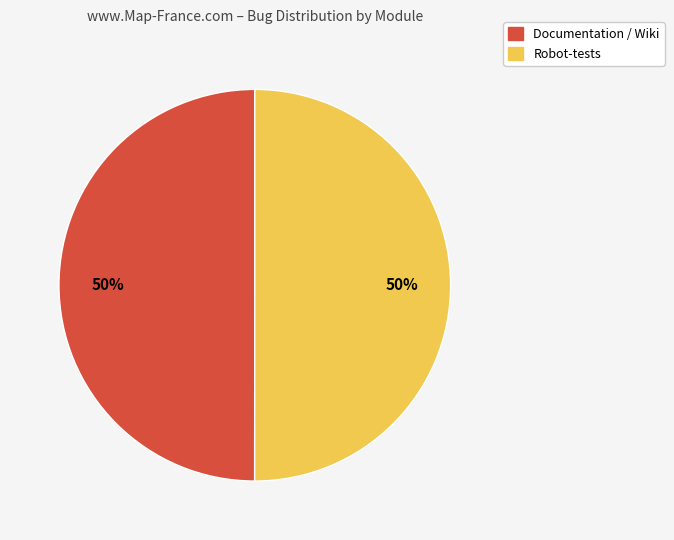

To the nearest percent, what percentage of the pie is Documentation / Wiki?

50%